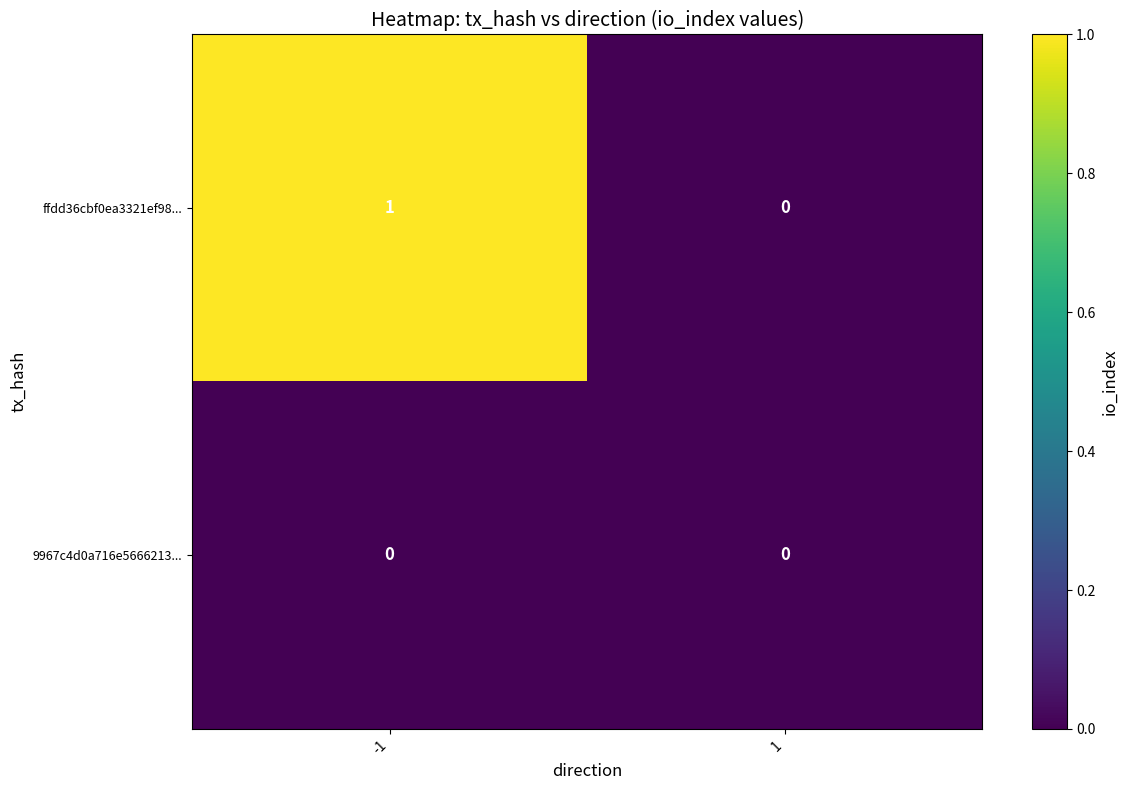

Reading right to left, what are all the values shown in this chart?

ffdd36cbf0ea3321ef98...: 0	1
9967c4d0a716e5666213...: 0	0